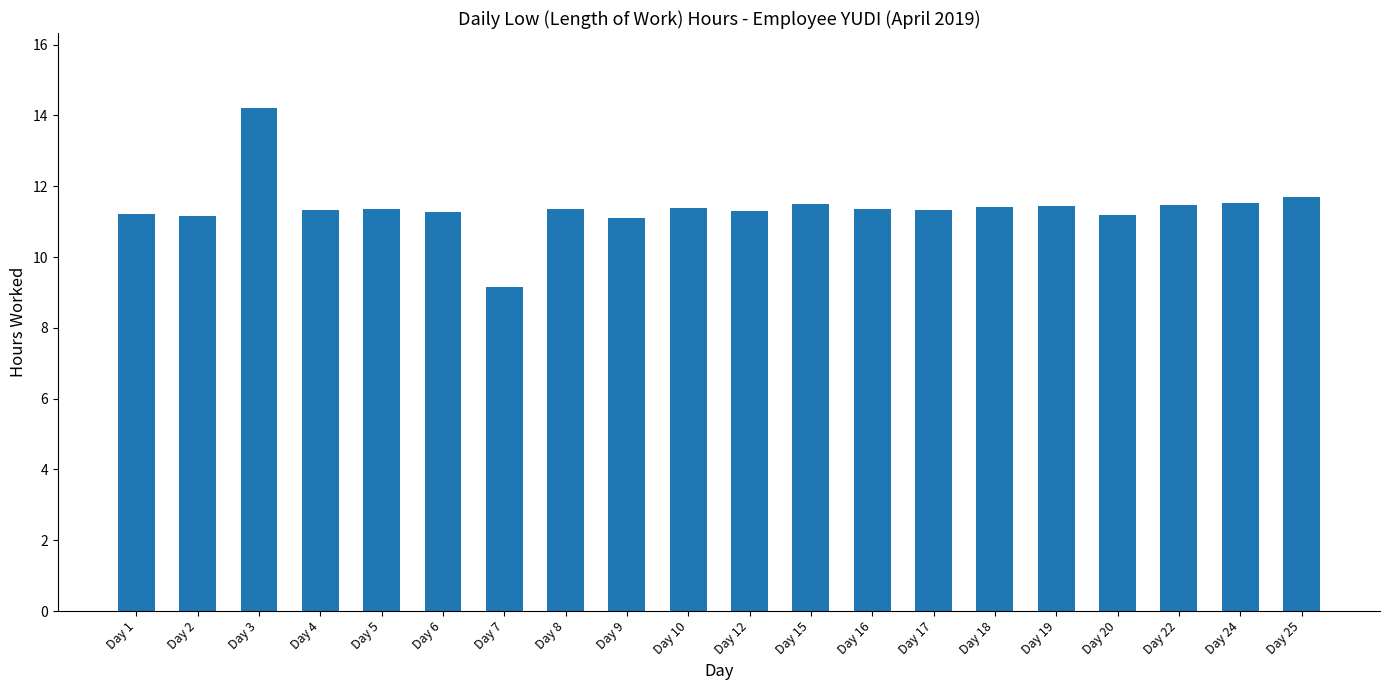

How many distinct data groups are displayed?

1